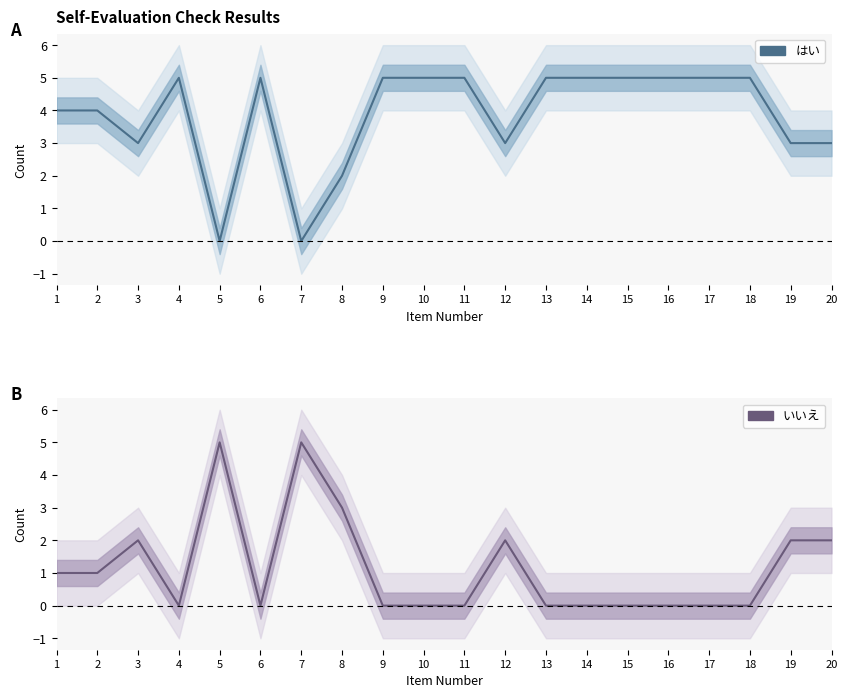

Which series has the largest total across all categories?

はい